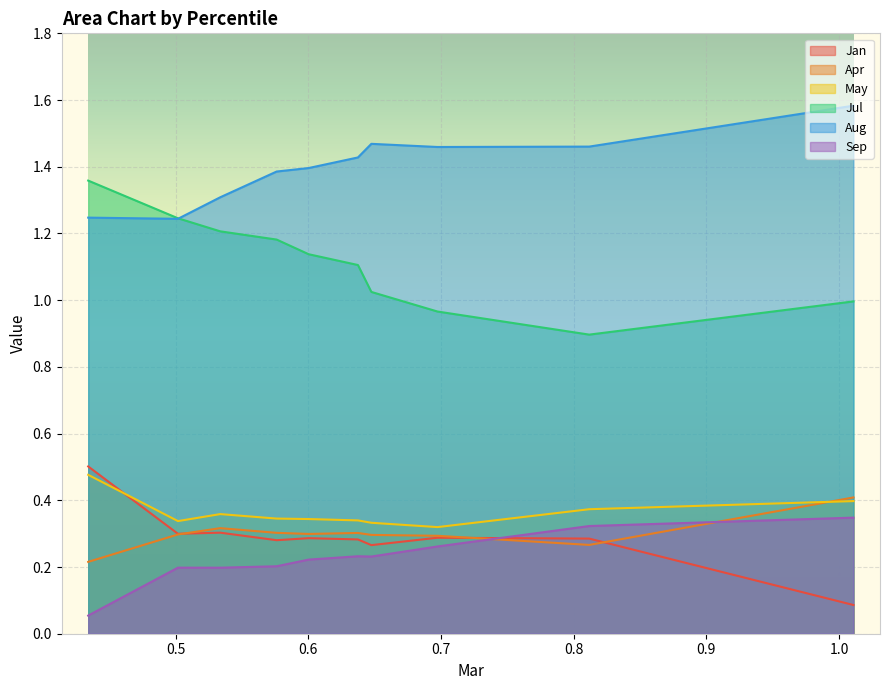

What is the difference between the highest and lowest values at pct95?

1.5